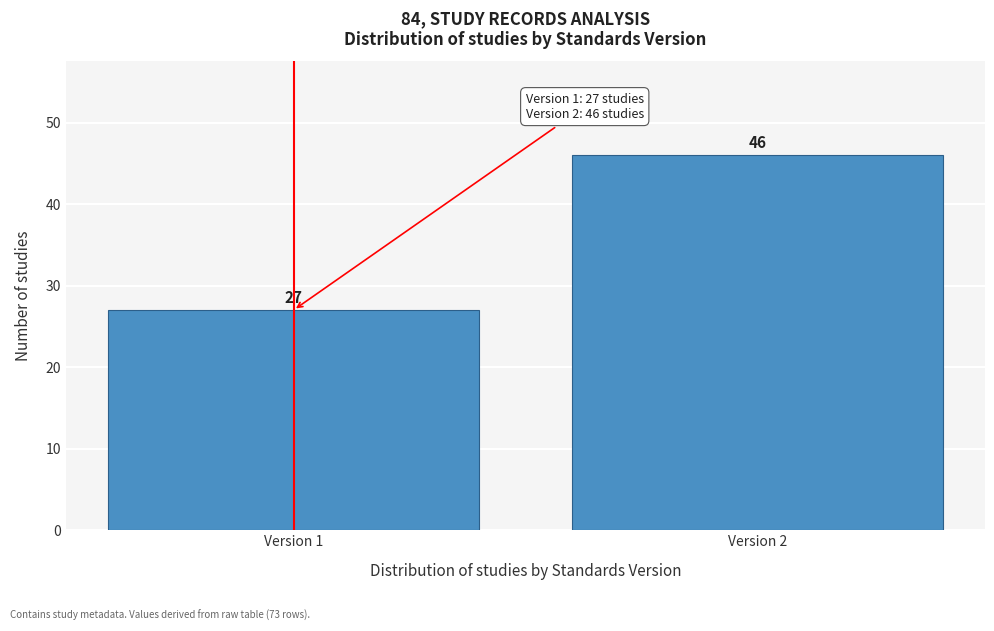

Reading left to right, what are all the values shown in this chart?

27	46